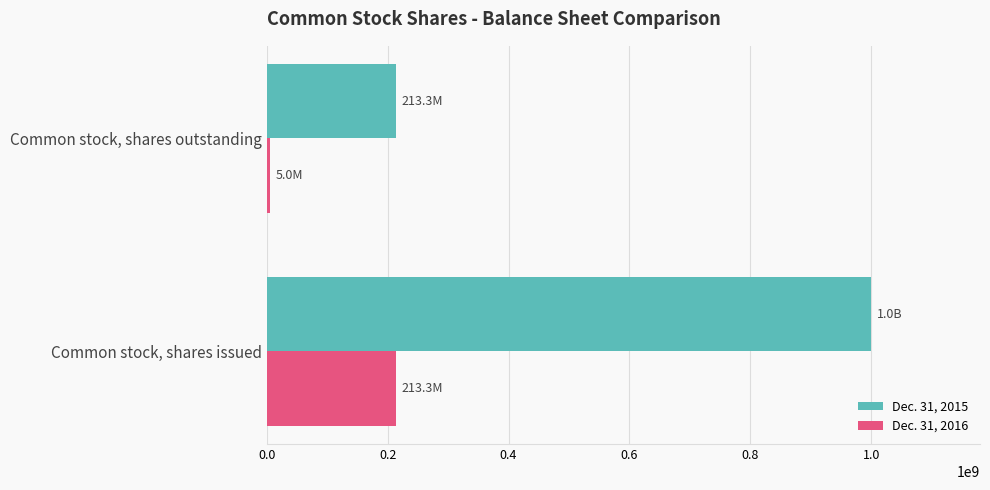

What is the maximum value shown in the chart?

1000000000